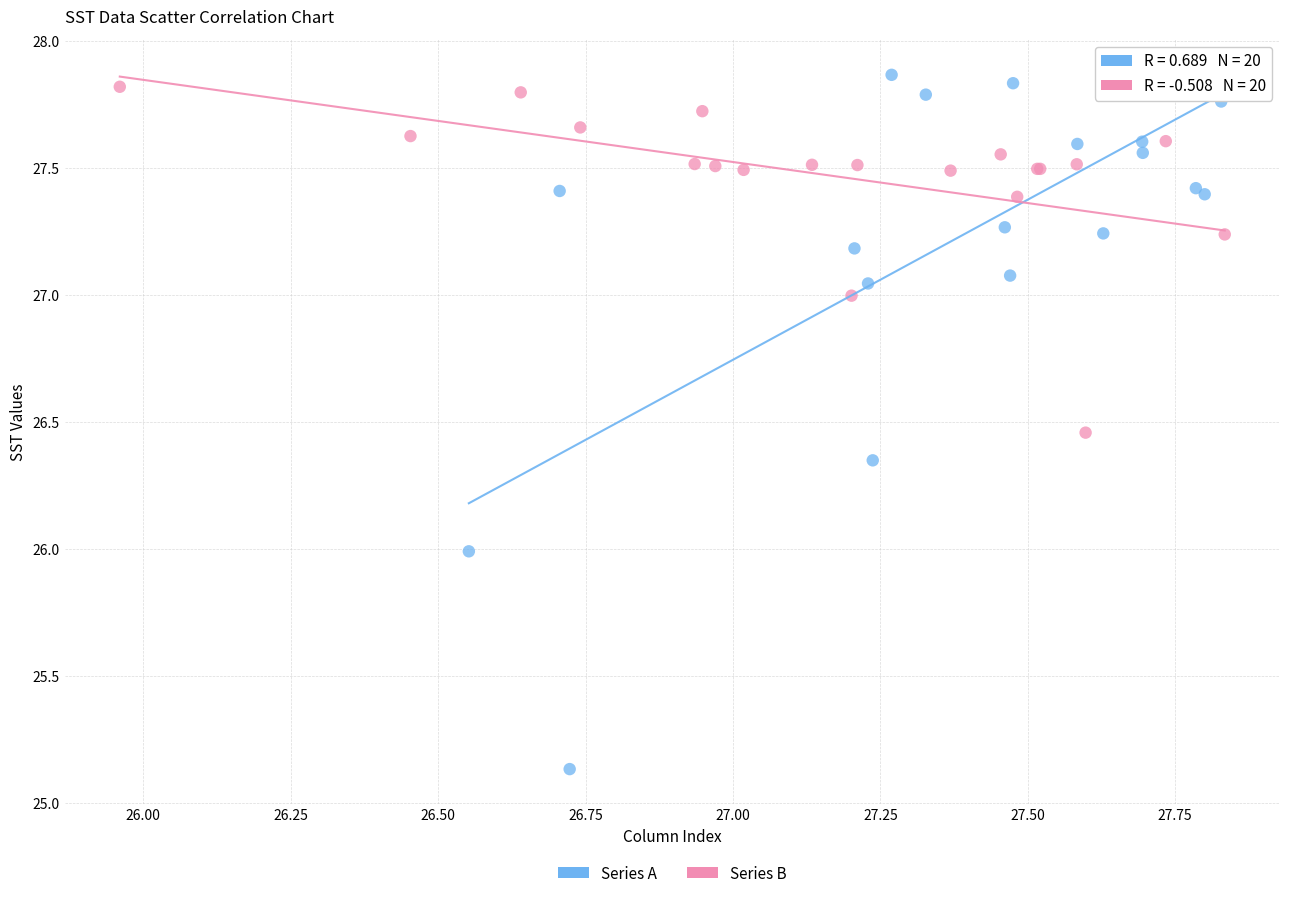

Which series has the widest spread of Y values?

Series A